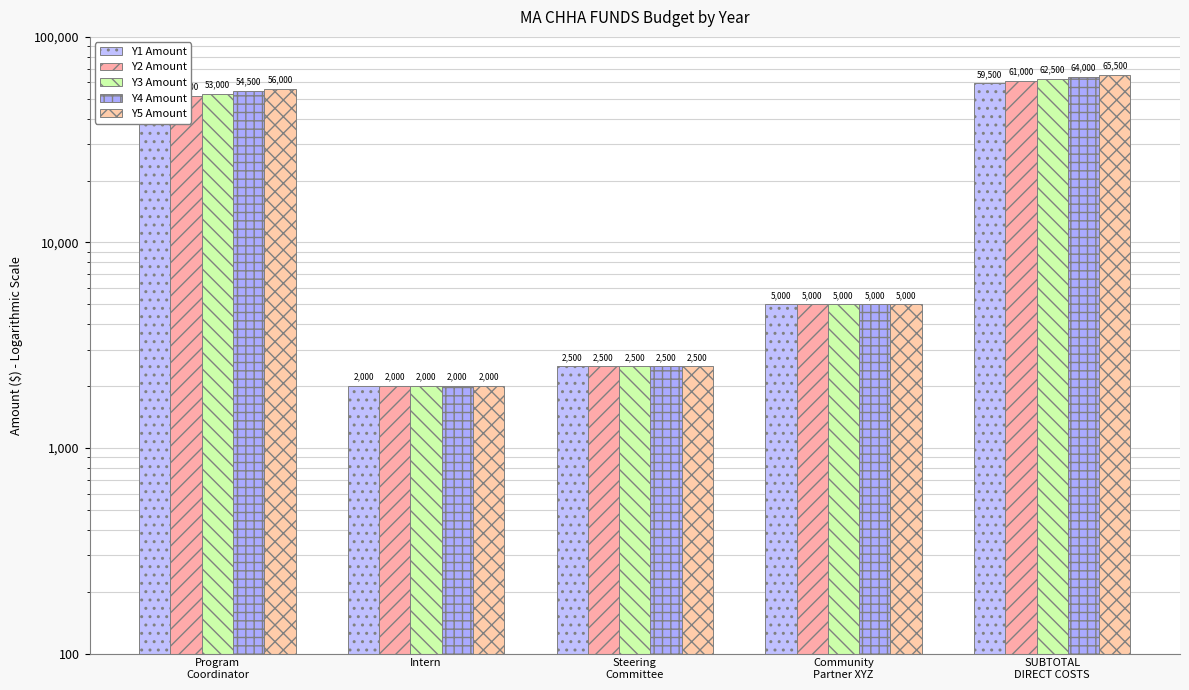

Does the chart contain stacked bars?

No